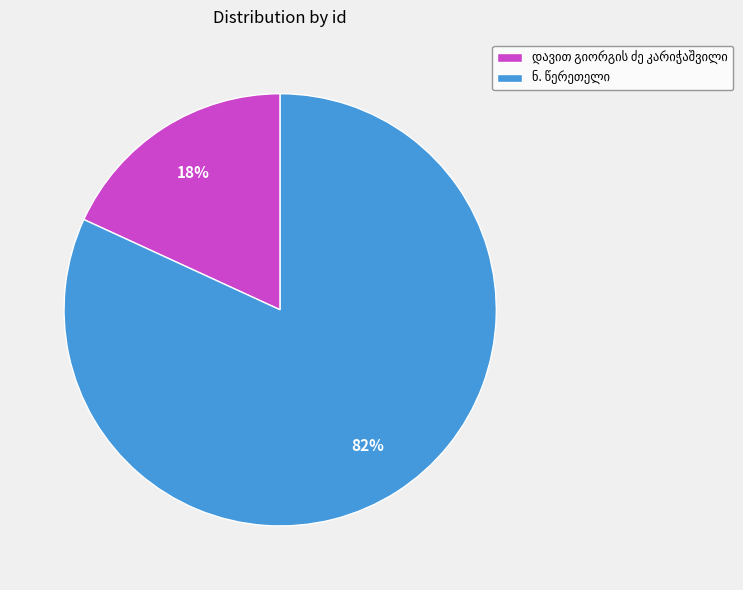

To the nearest percent, what is the difference between the largest and smallest slice percentages?

64%